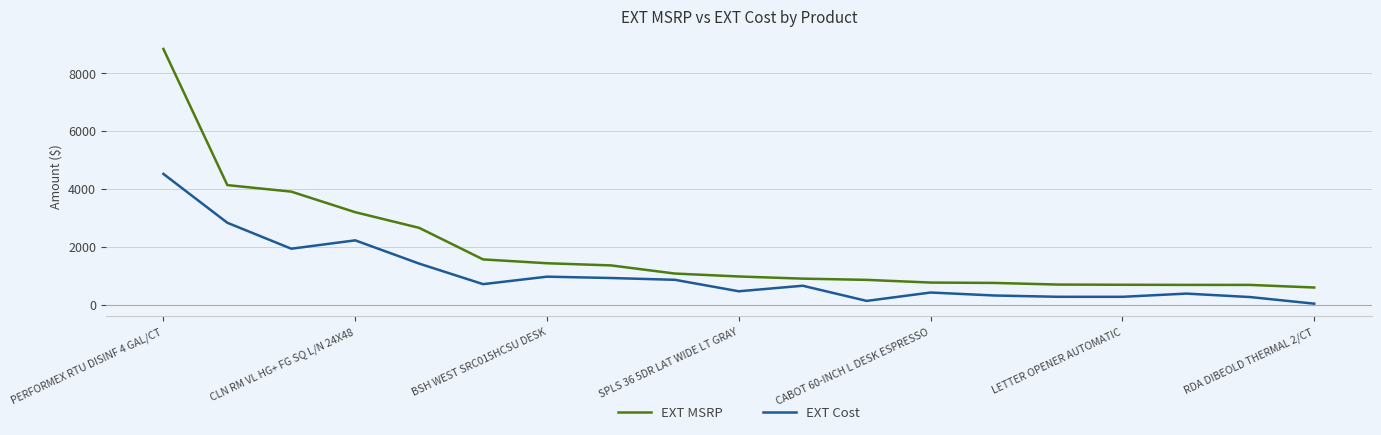

What is the minimum value shown in the chart?

32.4